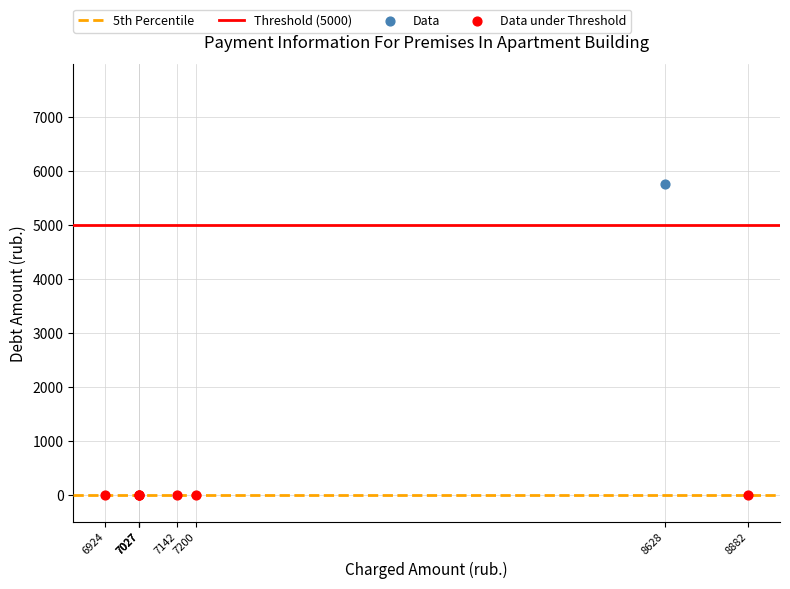

Which series reaches the minimum Y coordinate?

Data under Threshold